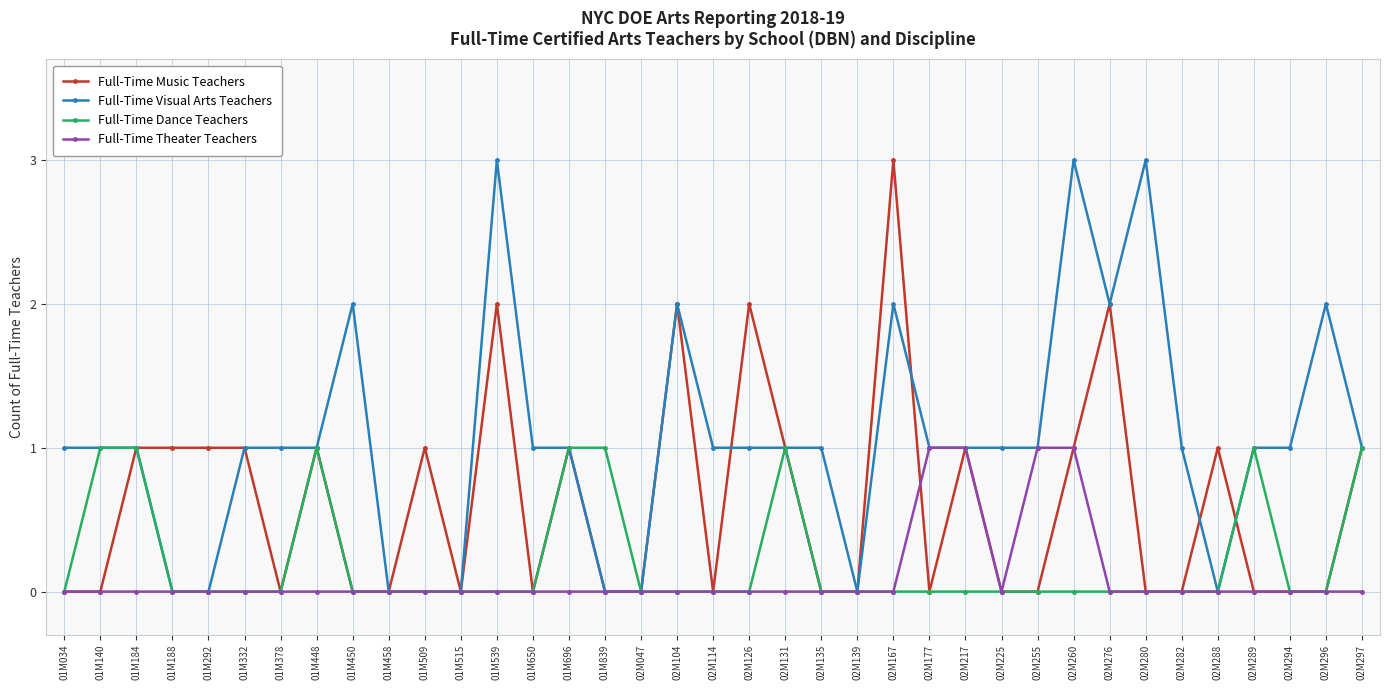

What is the difference between the highest and lowest values at 02M126?

2